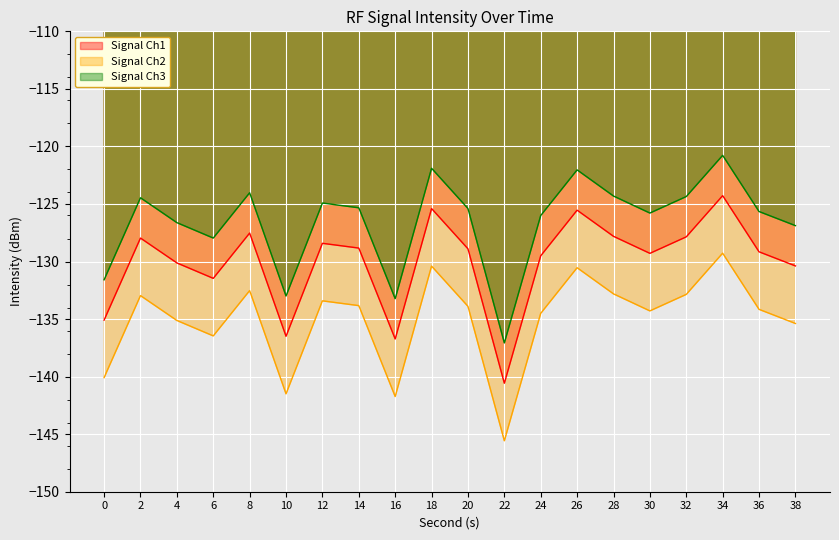

Where does the data first go above -128?

2